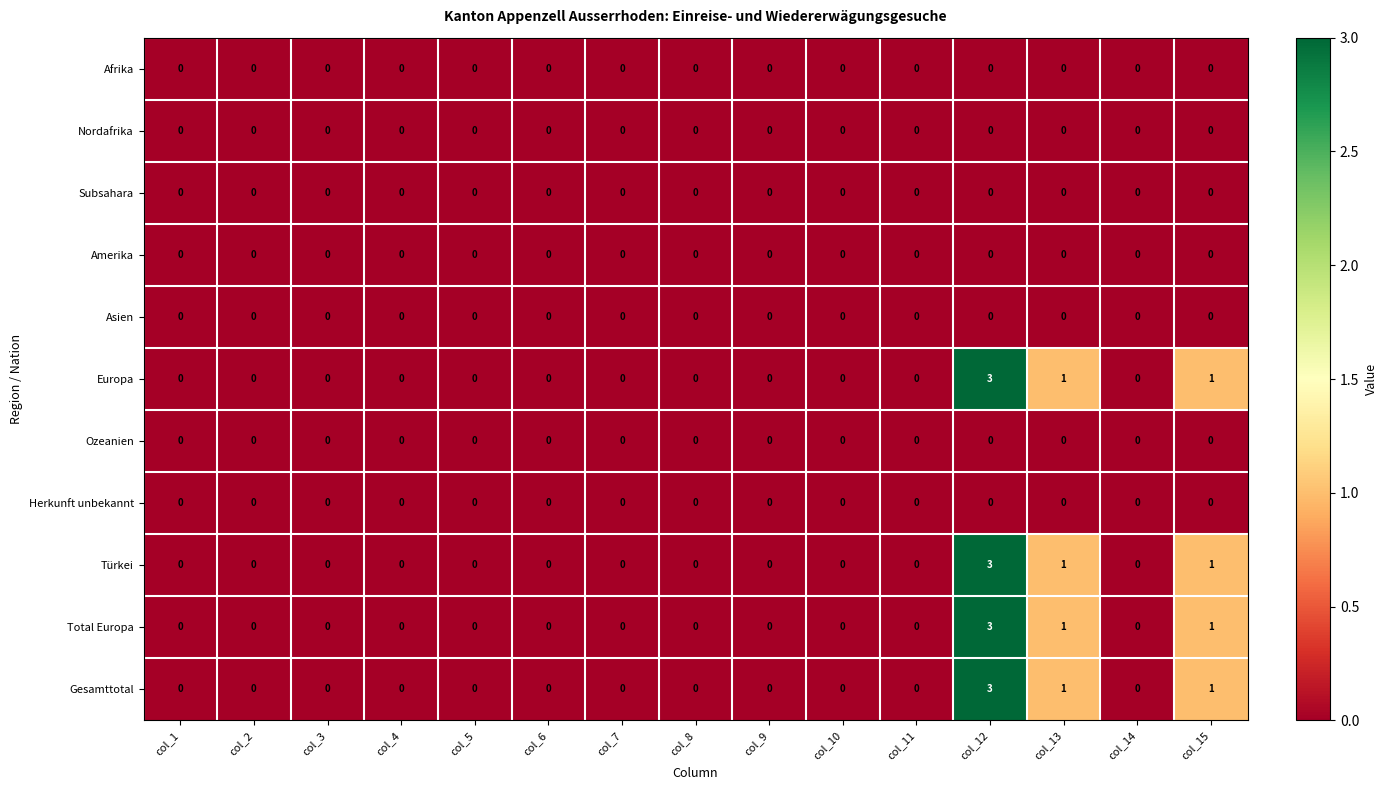

What is the sum of all Gesamttotal values?

5